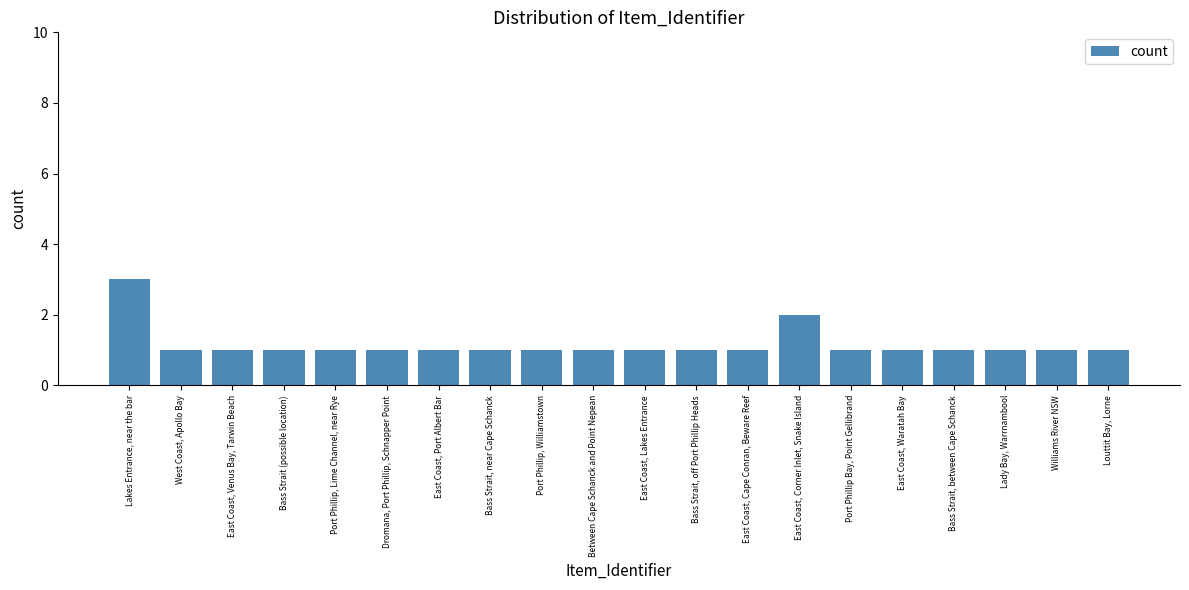

How many distinct data groups are displayed?

1